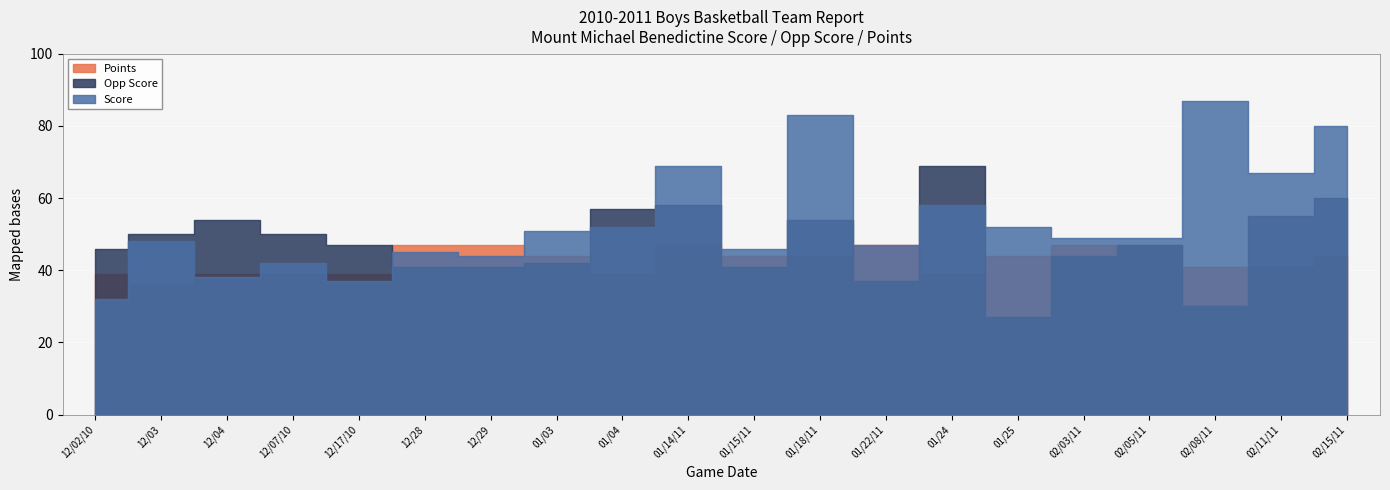

What is the difference between the maximum and minimum values in the Points series?

11